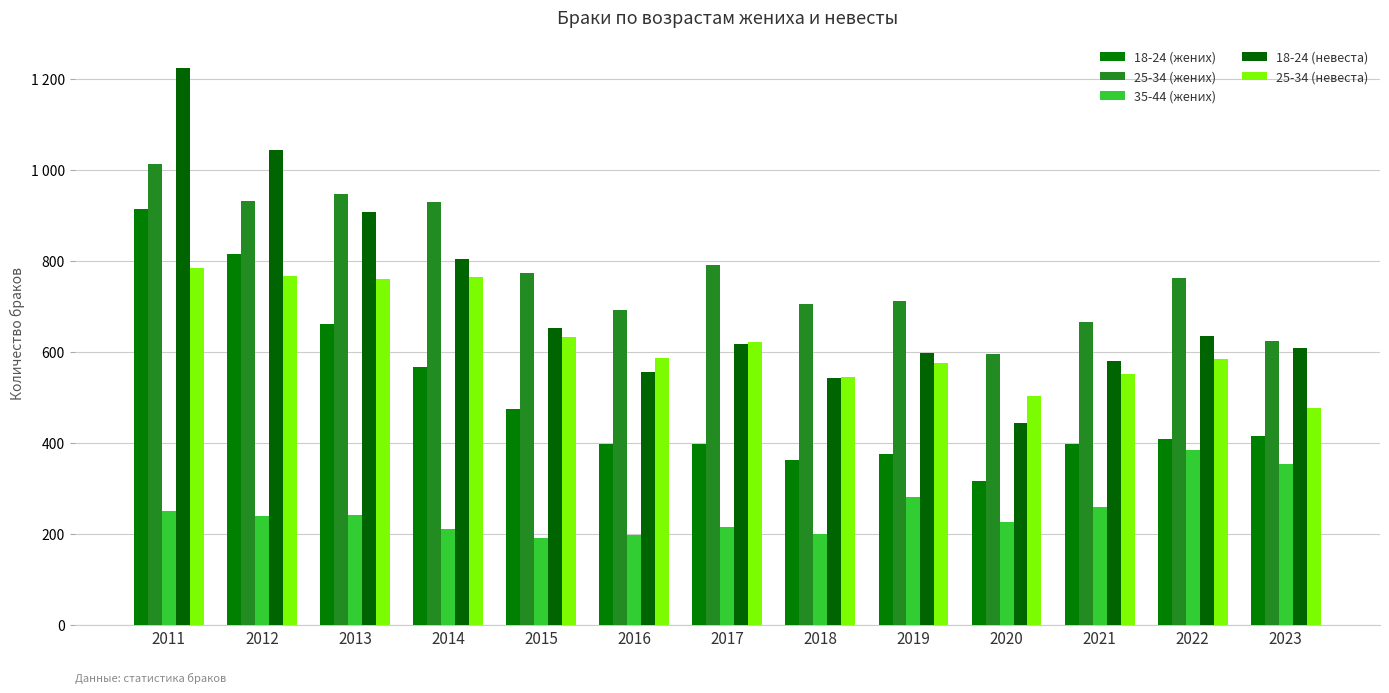

Are the bars grouped side by side (vs. stacked)?

Yes